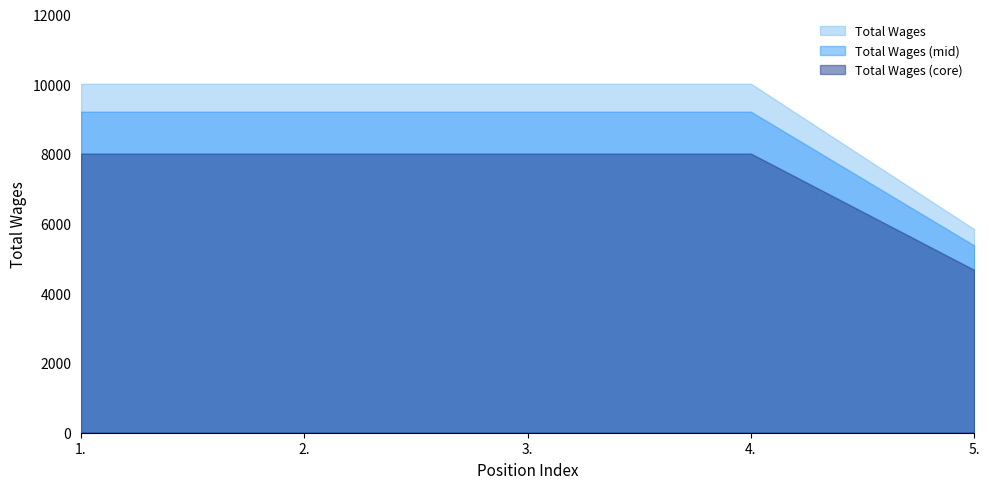

Reading right to left, transcribe all the data shown in this chart.

5.=5841	4.=10014	3.=10014	2.=10014	1.=10014